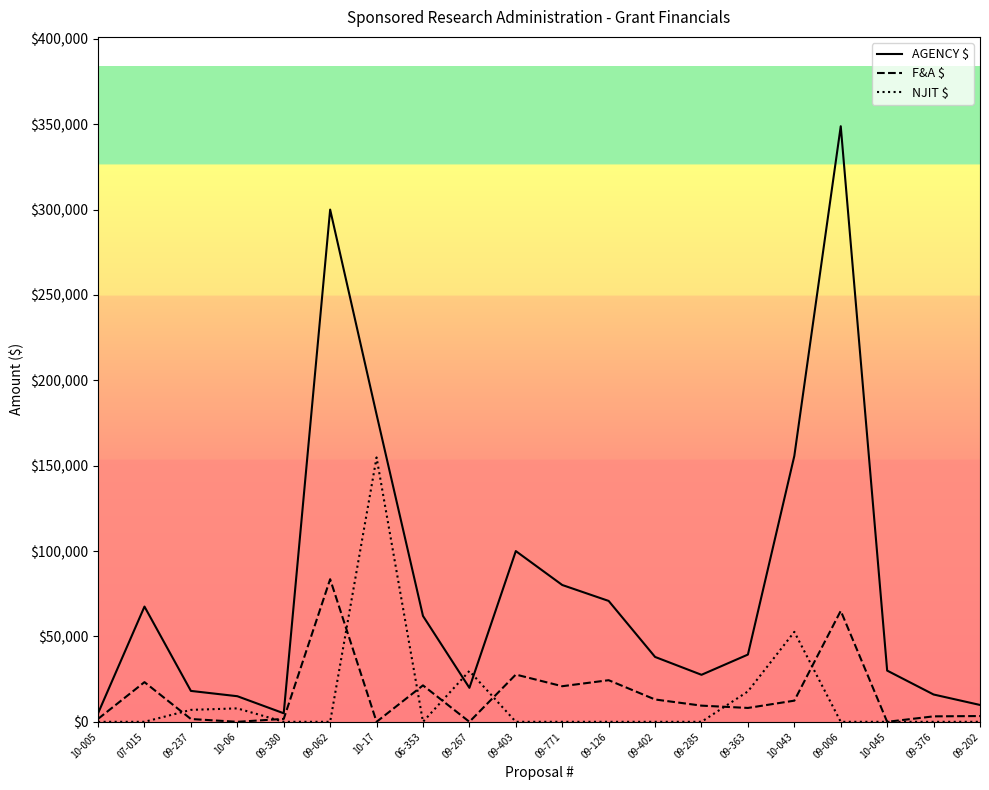

What is the sum of the AGENCY $ values at 09-376 and 09-402?

54000